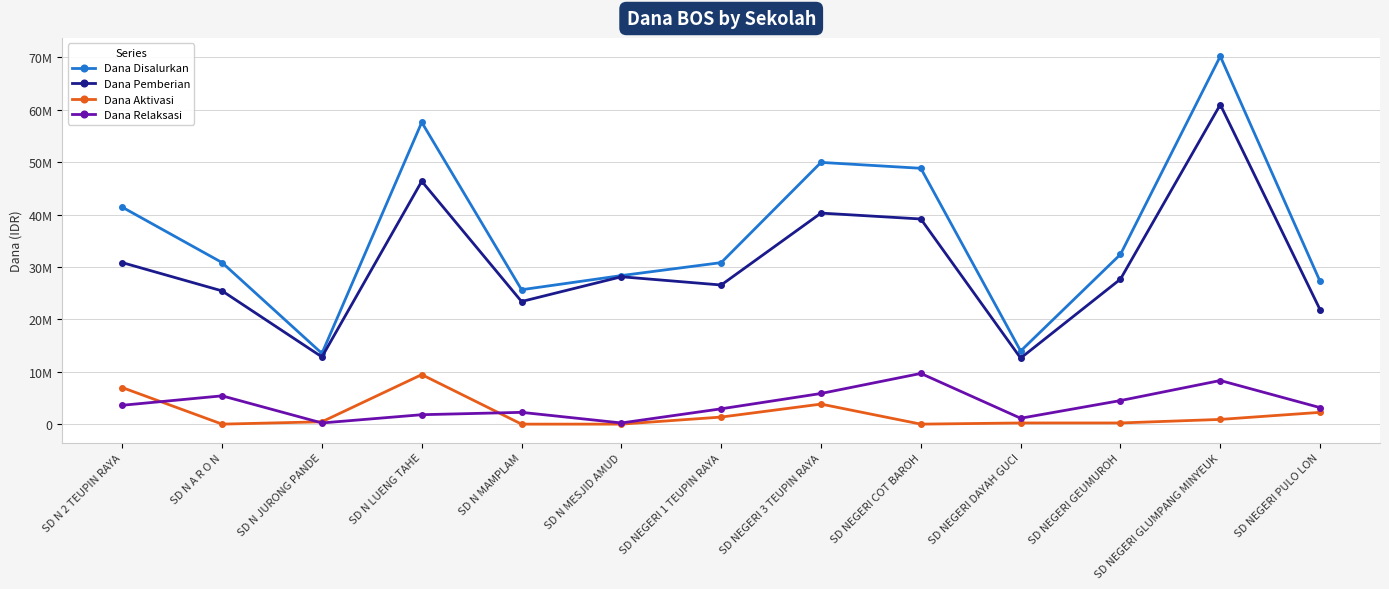

What is the difference between the maximum and second lowest values in the Dana Aktivasi series?

9450000